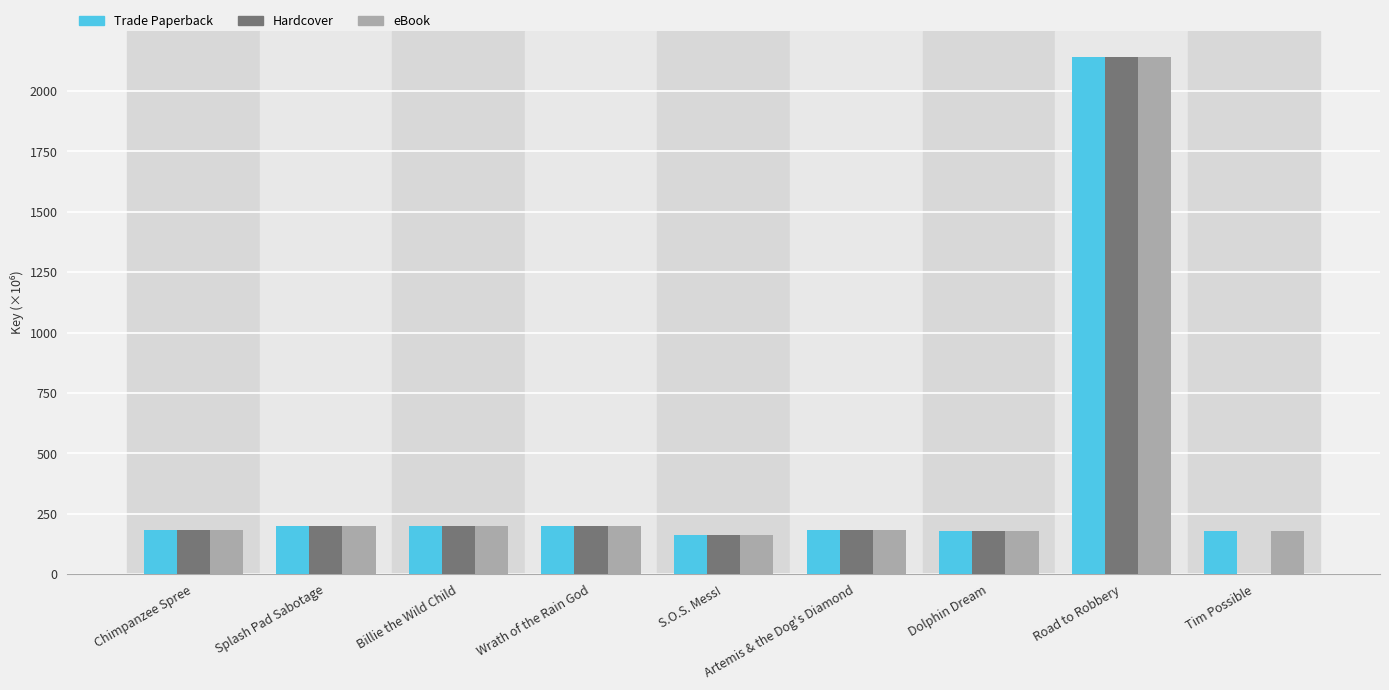

What is the maximum value for eBook?

2142.3